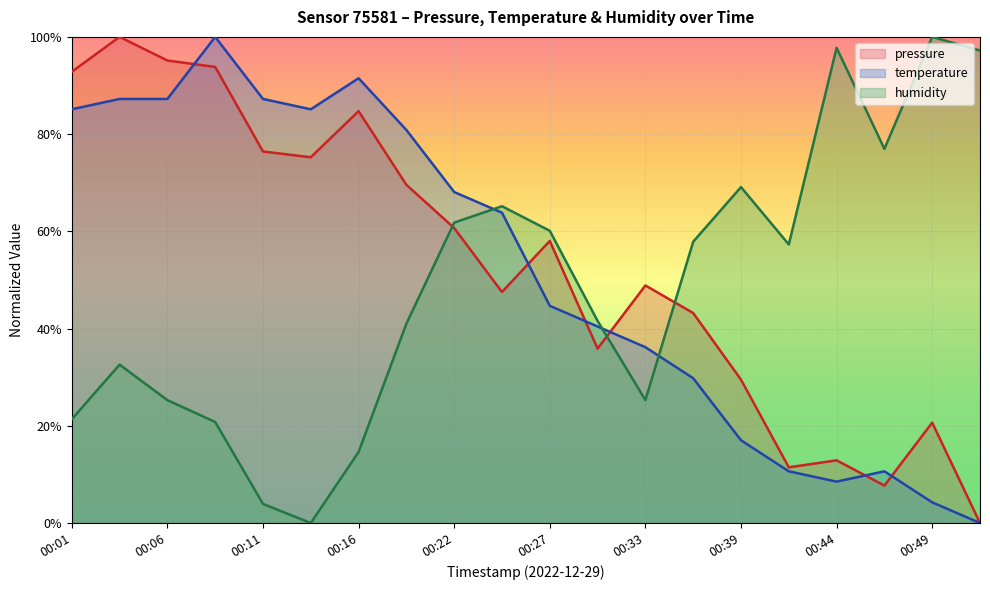

How many lines are shown in the chart?

3